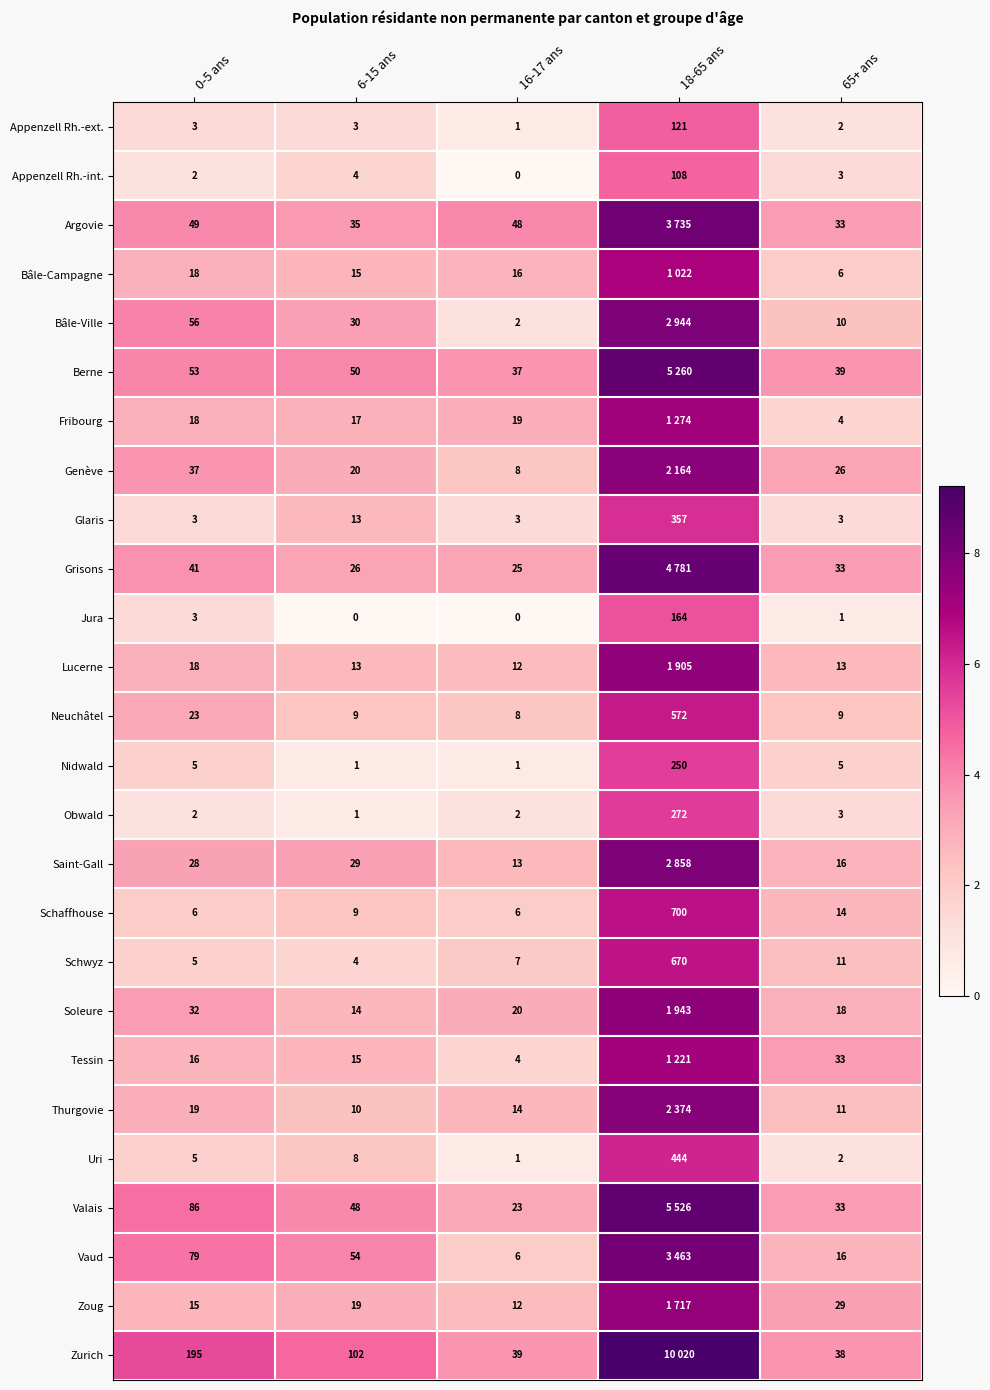

Which label corresponds to the largest value in the chart?

18-65 ans